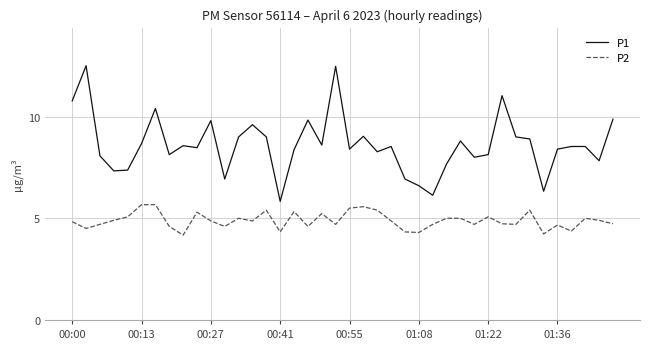

What is the difference between the maximum and minimum values in the P2 series?

1.5